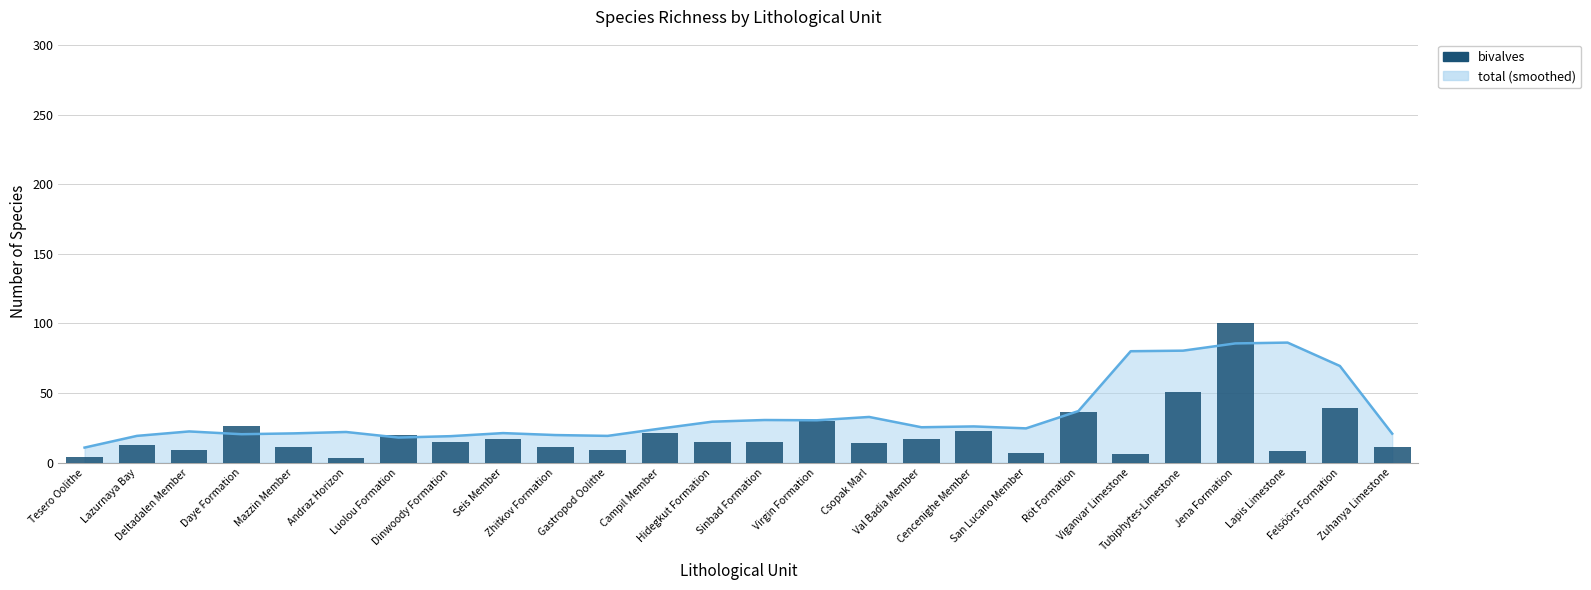

Between Daye Formation and Mazzin Member, which is larger?

Daye Formation